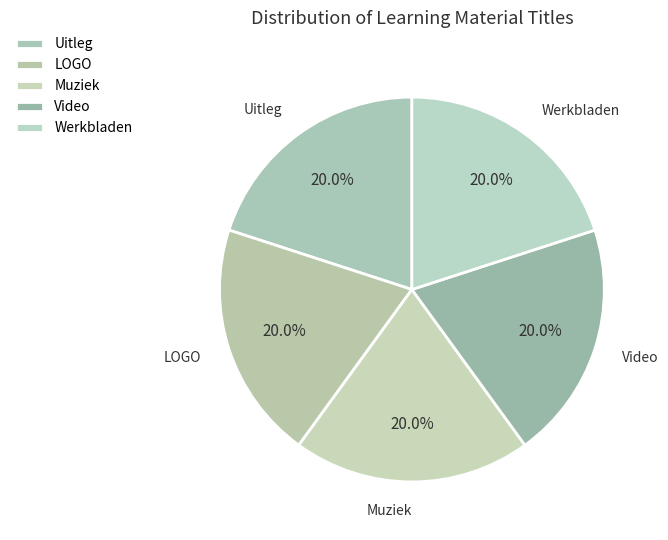

Does Uitleg represent more than half of the total?

No